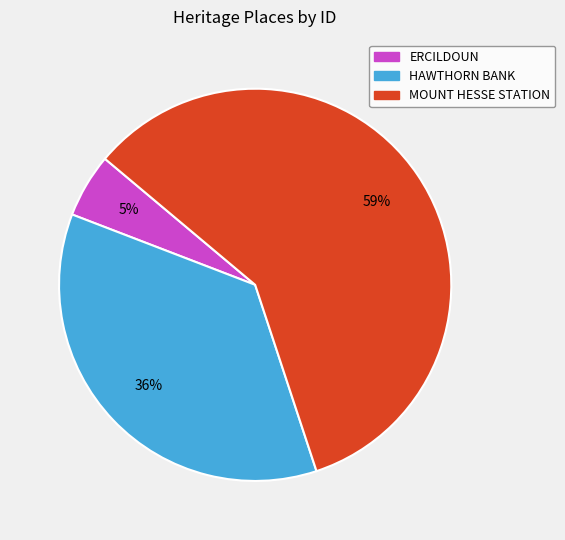

Does MOUNT HESSE STATION represent more than half of the total?

Yes